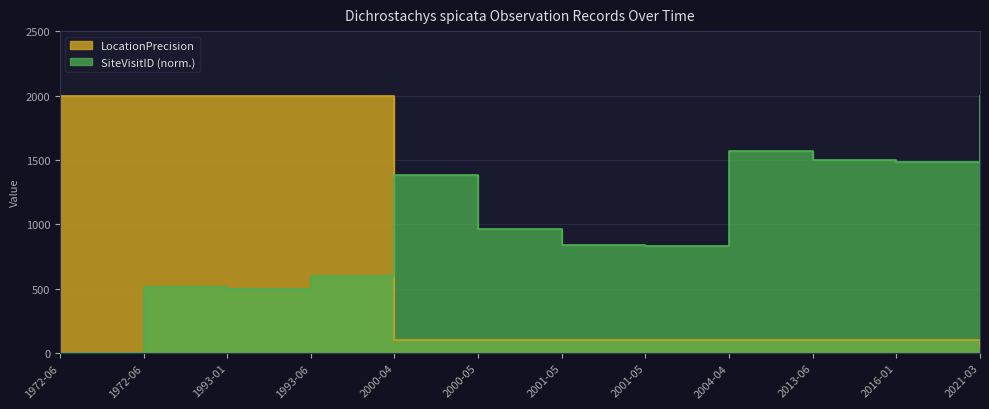

Reading right to left, list all the values displayed in this chart.

LocationPrecision: 50.0	100.0	100.0	100.0	100.0	100.0	100.0	100.0	2000.0	2000.0	2000.0	2000.0
SiteVisitID: 2000.0	1481.2	1500.1	1566.0	832.5	841.9	967.7	1384.0	601.7	496.8	514.8	0.0